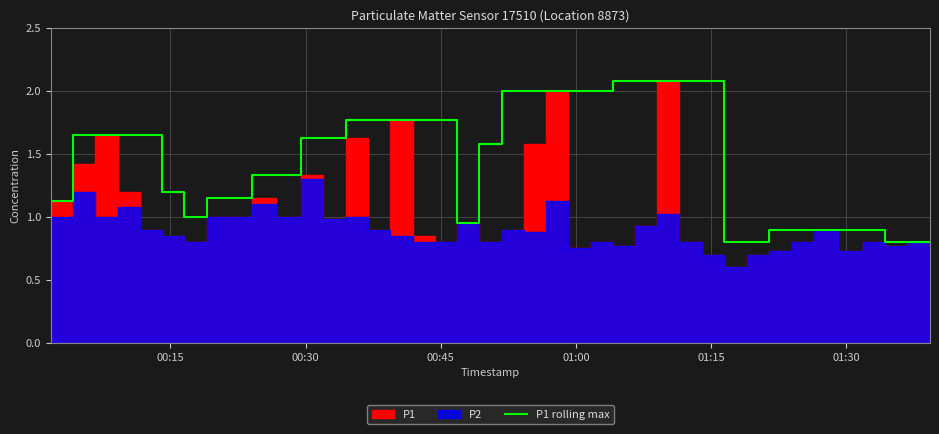

What is the sum of all values?

58.4